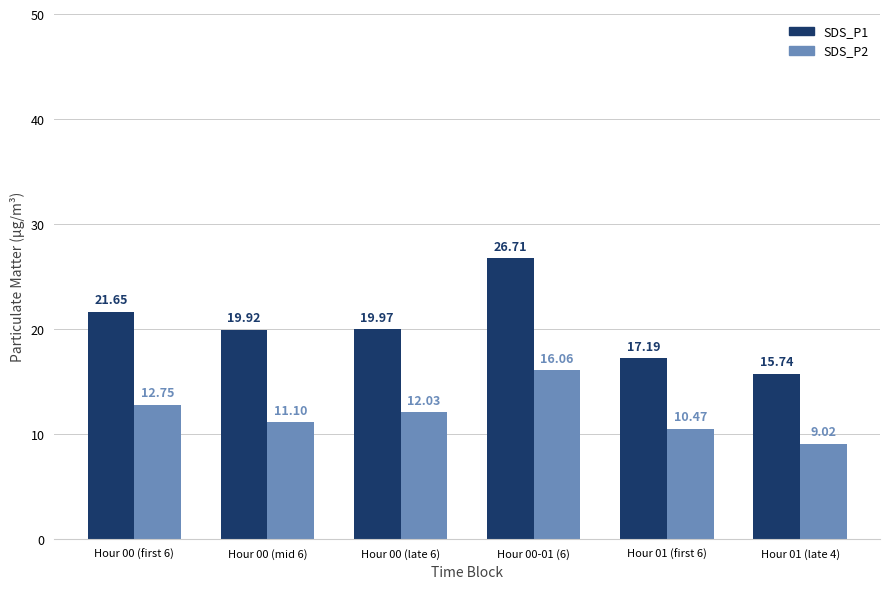

List the labels in order of SDS_P1 value, largest first.

Hour 00-01 (6), Hour 00 (first 6), Hour 00 (late 6), Hour 00 (mid 6), Hour 01 (first 6), Hour 01 (late 4)